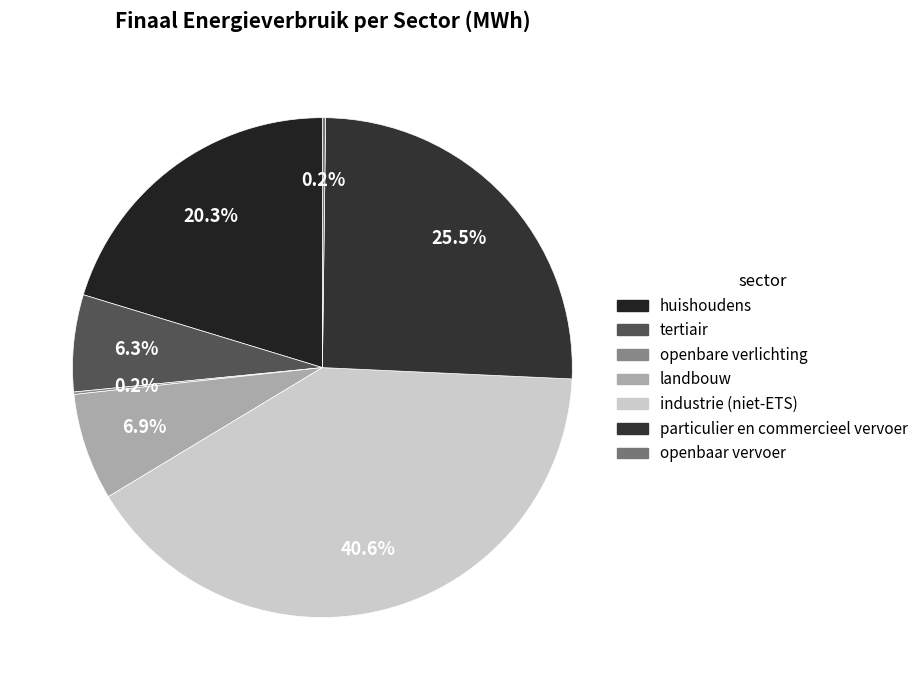

Is there any slice that represents more than half of the pie?

No